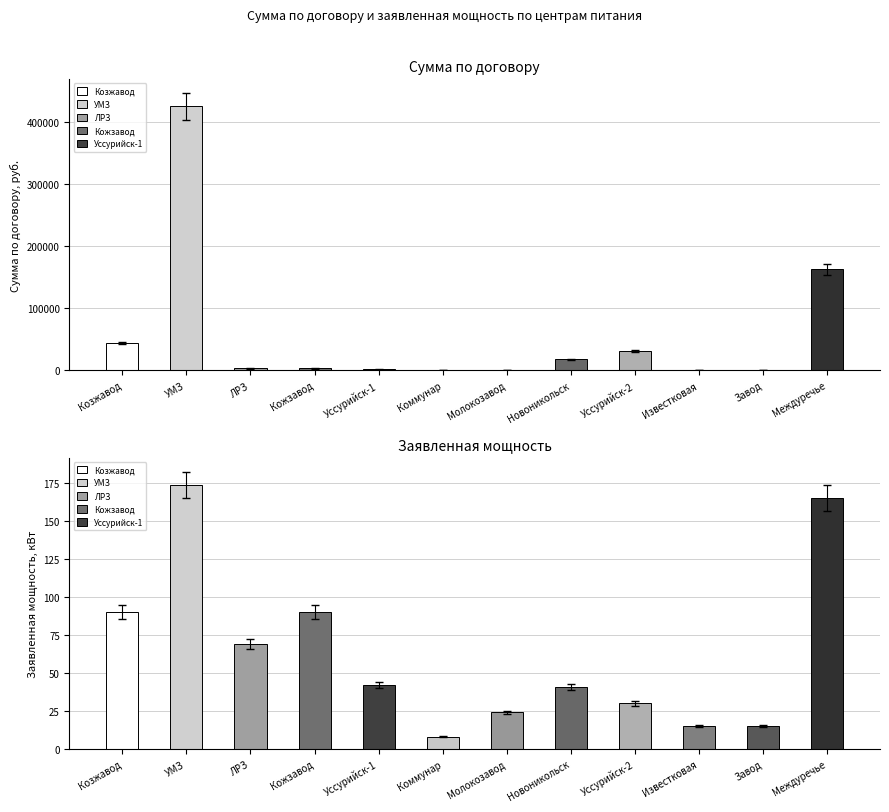

Between Уссурийск-1 and Молокозавод, which is larger?

Уссурийск-1